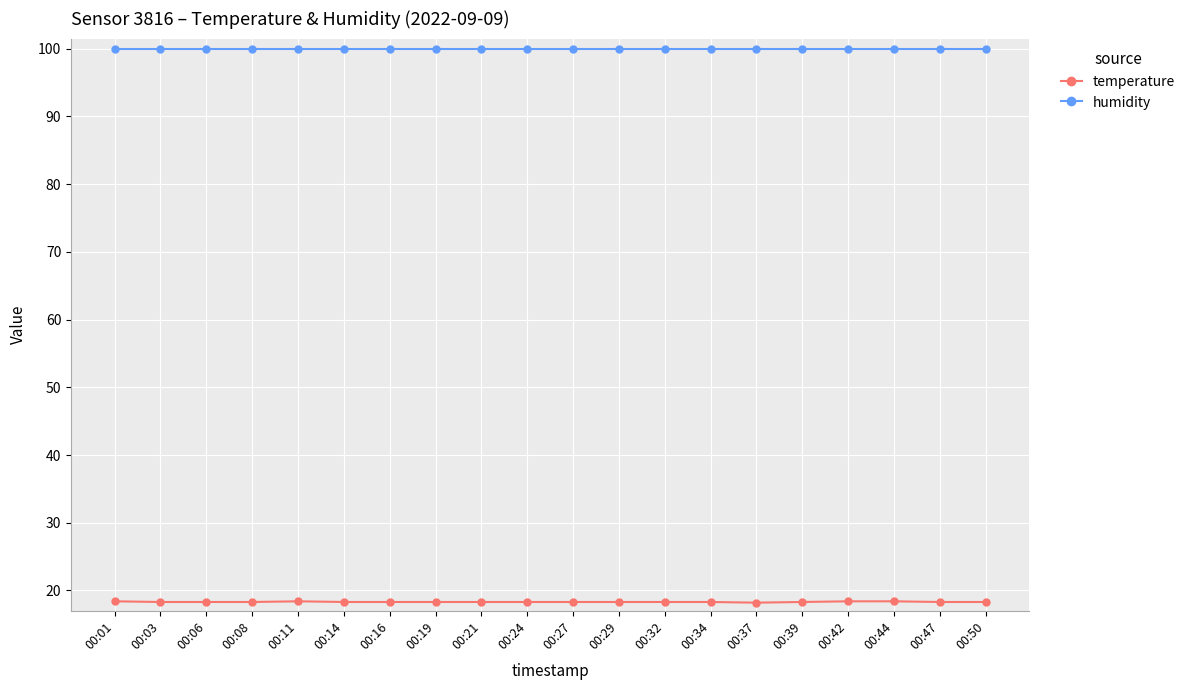

Which series has the largest range (max minus min)?

temperature